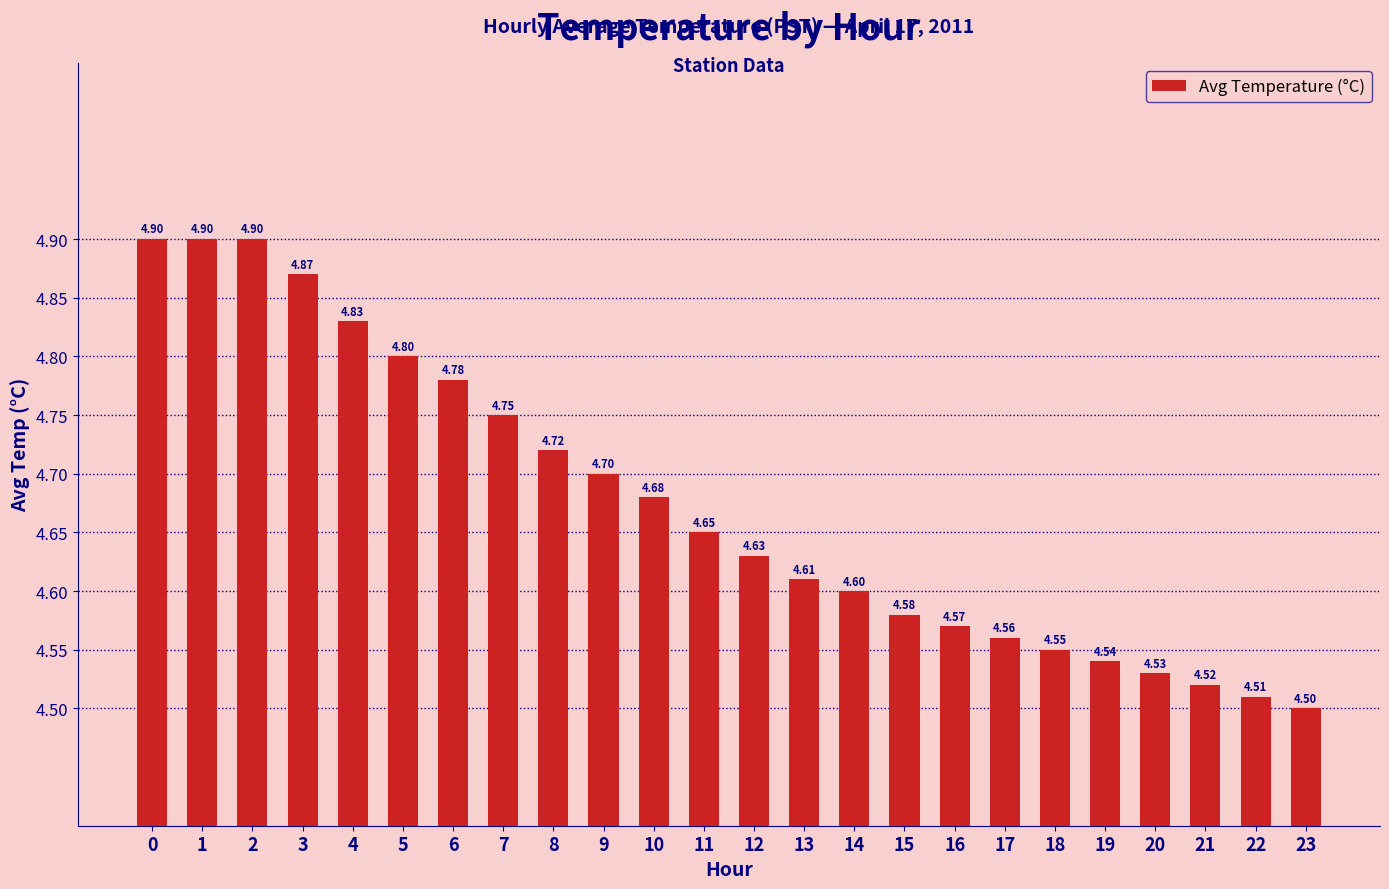

How many series are shown in this chart?

1